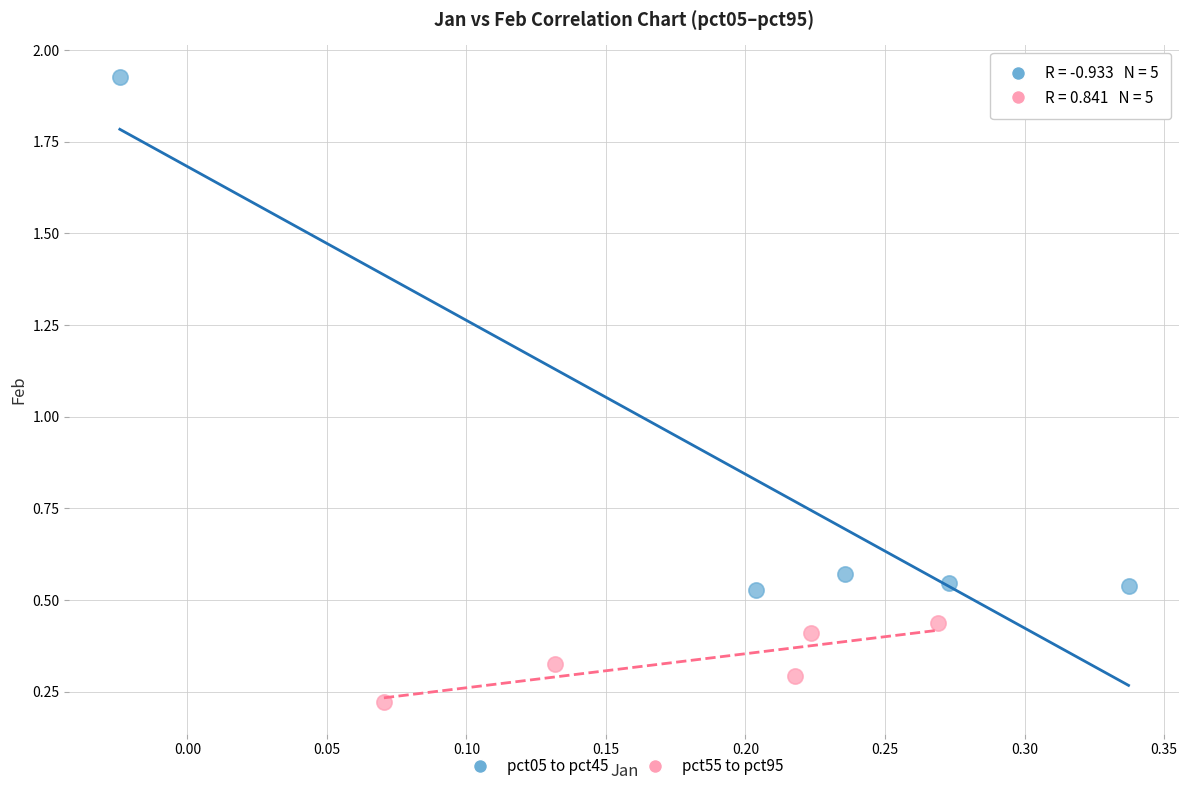

Which series contains the lowest Y value?

pct55 to pct95